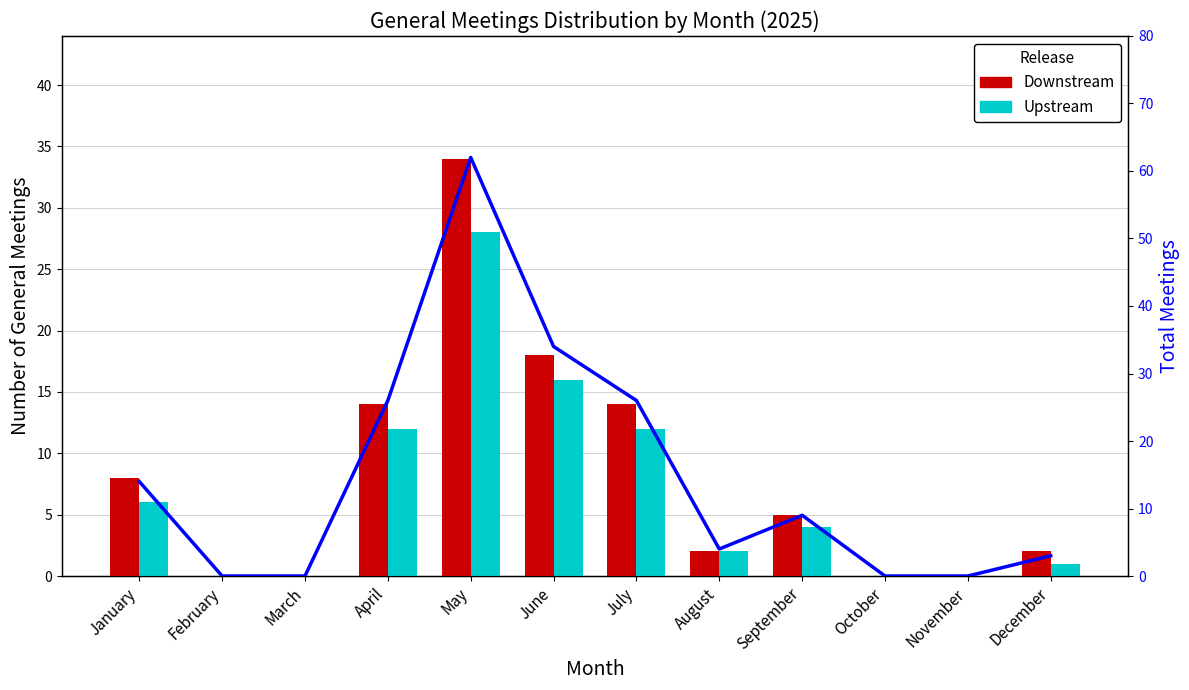

How many groups of bars are there?

12